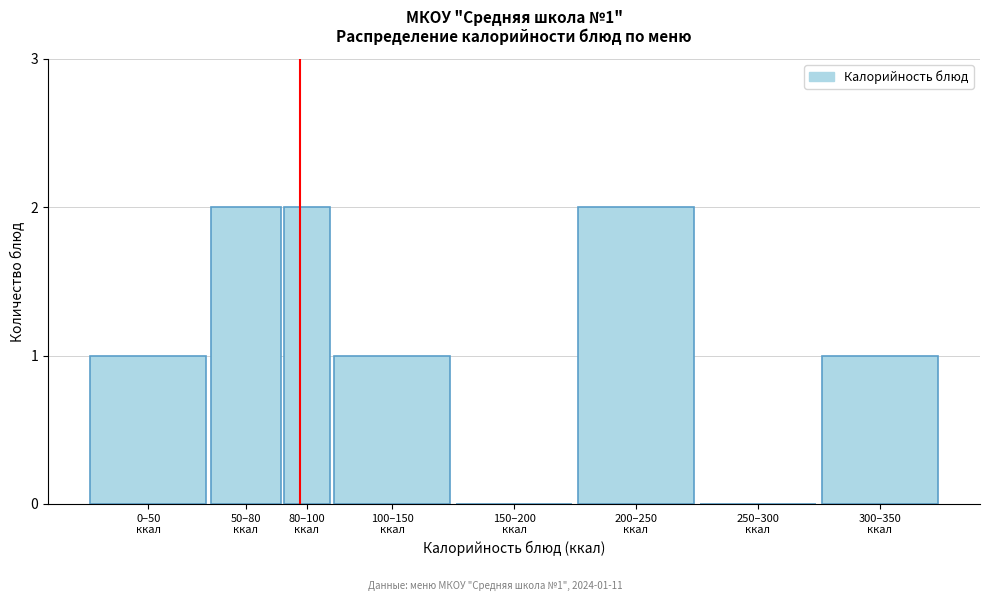

What is the sum of all values?

9